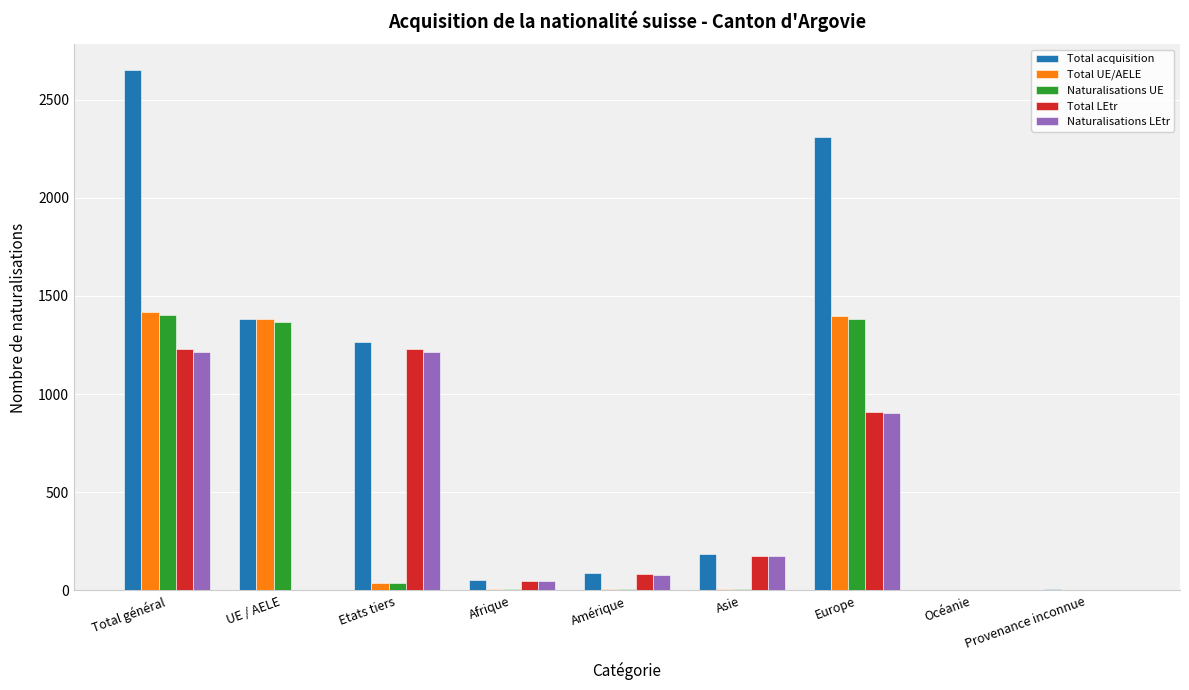

Which series changed the most between Europe and Océanie?

Total acquisition